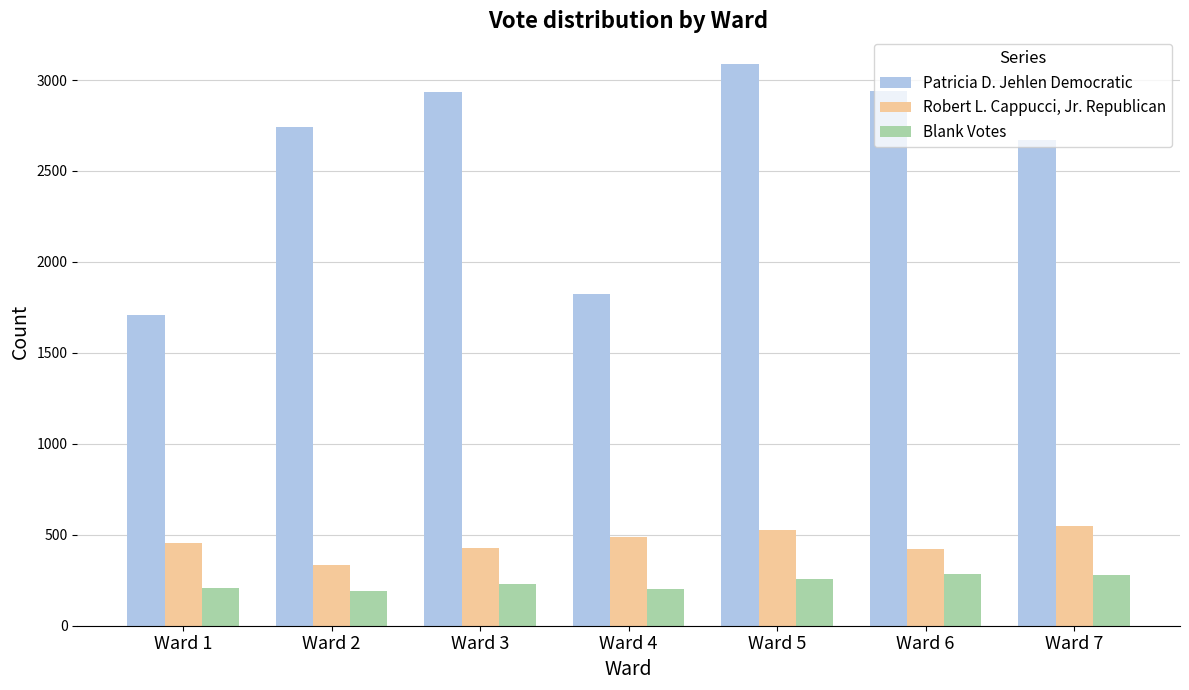

Rank the series at Ward 7 from lowest to highest value.

Blank Votes, Robert L. Cappucci, Jr. Republican, Patricia D. Jehlen Democratic